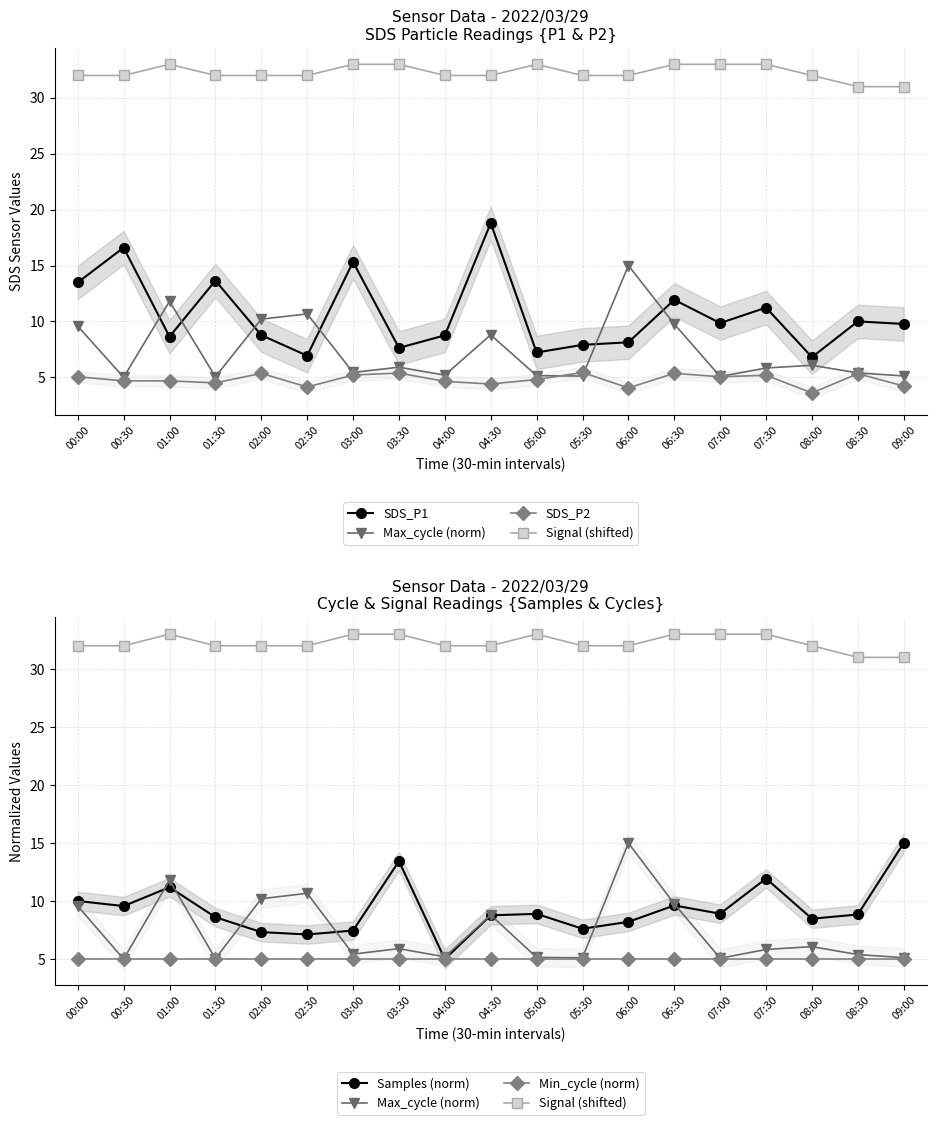

True or false: Min_cycle (norm) and Max_cycle (norm) intersect in this chart.

False